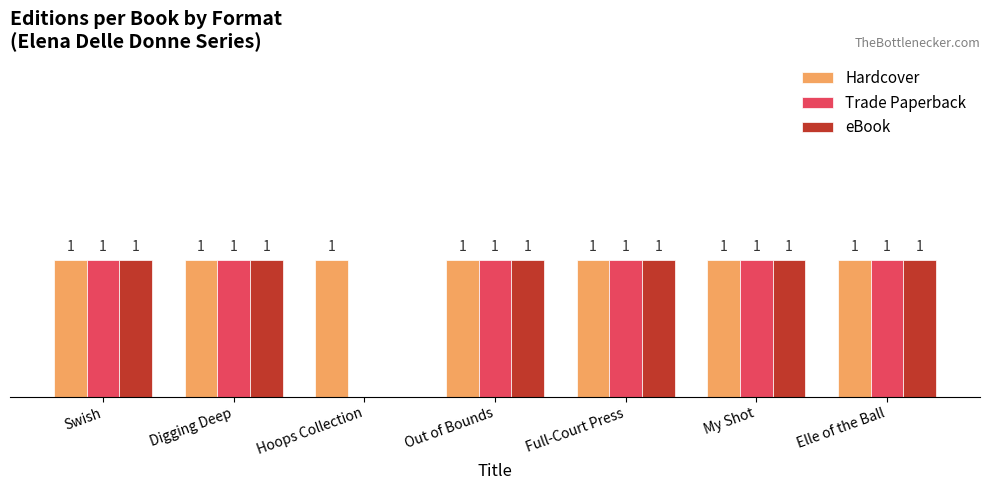

Are the bars horizontal?

No